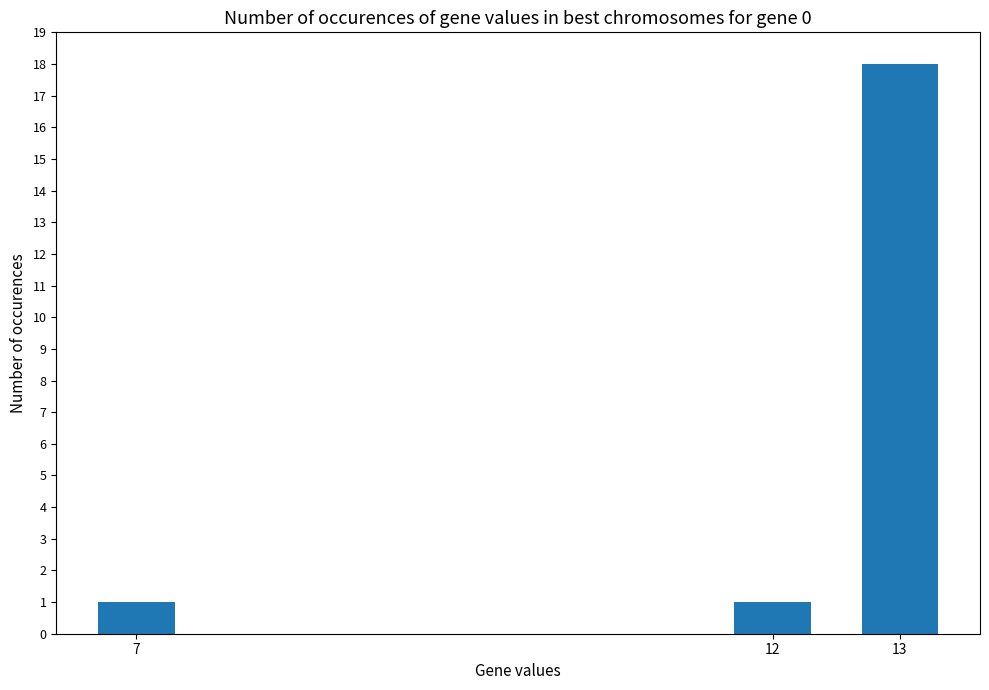

What is the change in value from 7 to 13?

+17